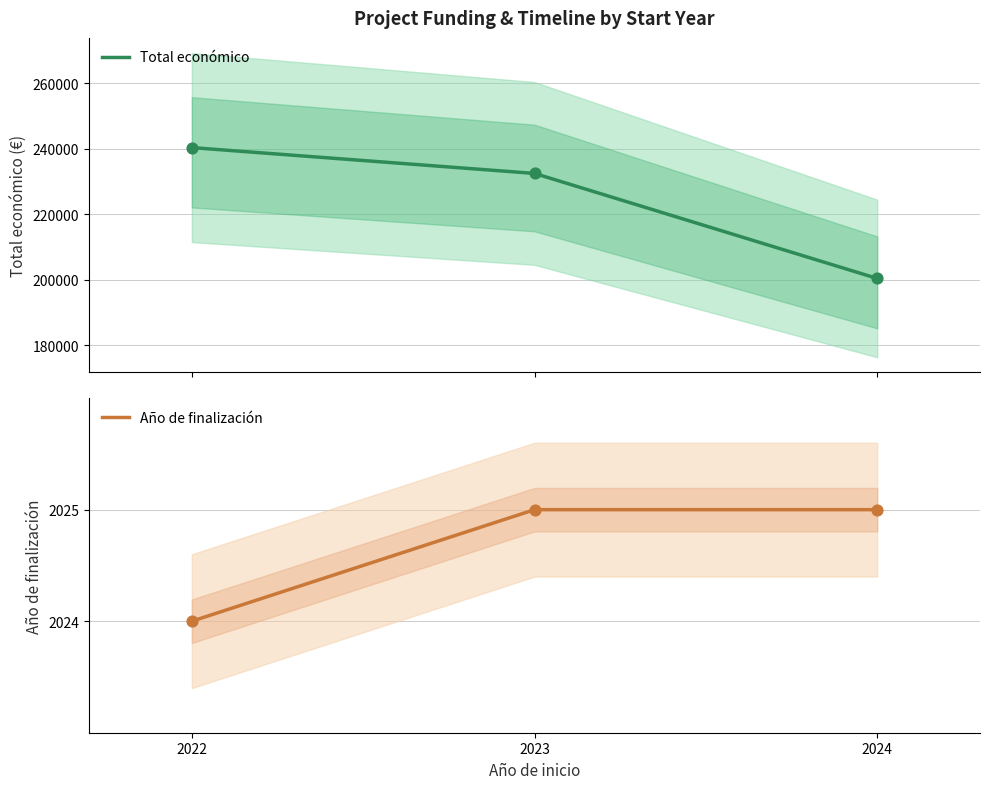

Which series has the largest total across all categories?

Total económico